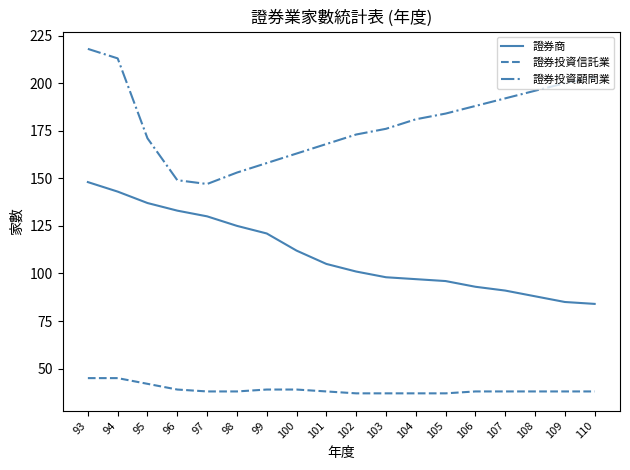

Which series changed the most between 99 and 110?

證券投資顧問業